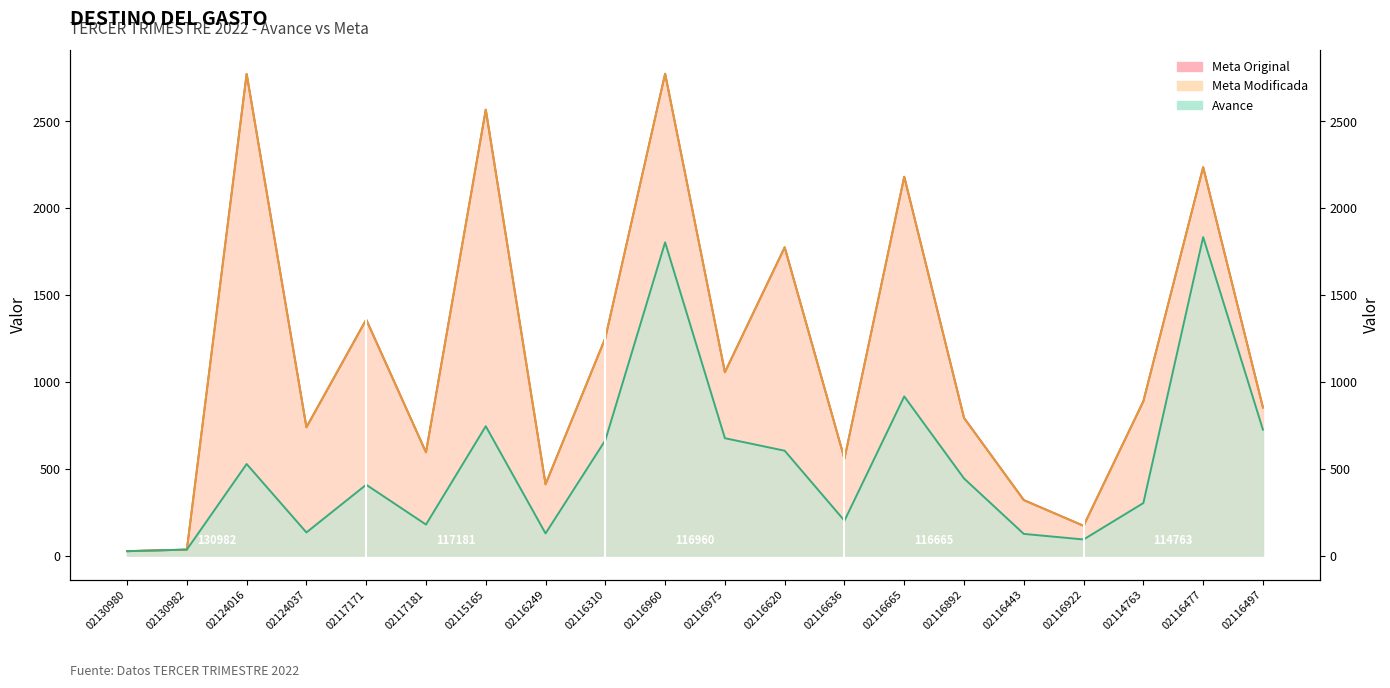

True or false: Meta Original and Meta Modificada intersect in this chart.

False